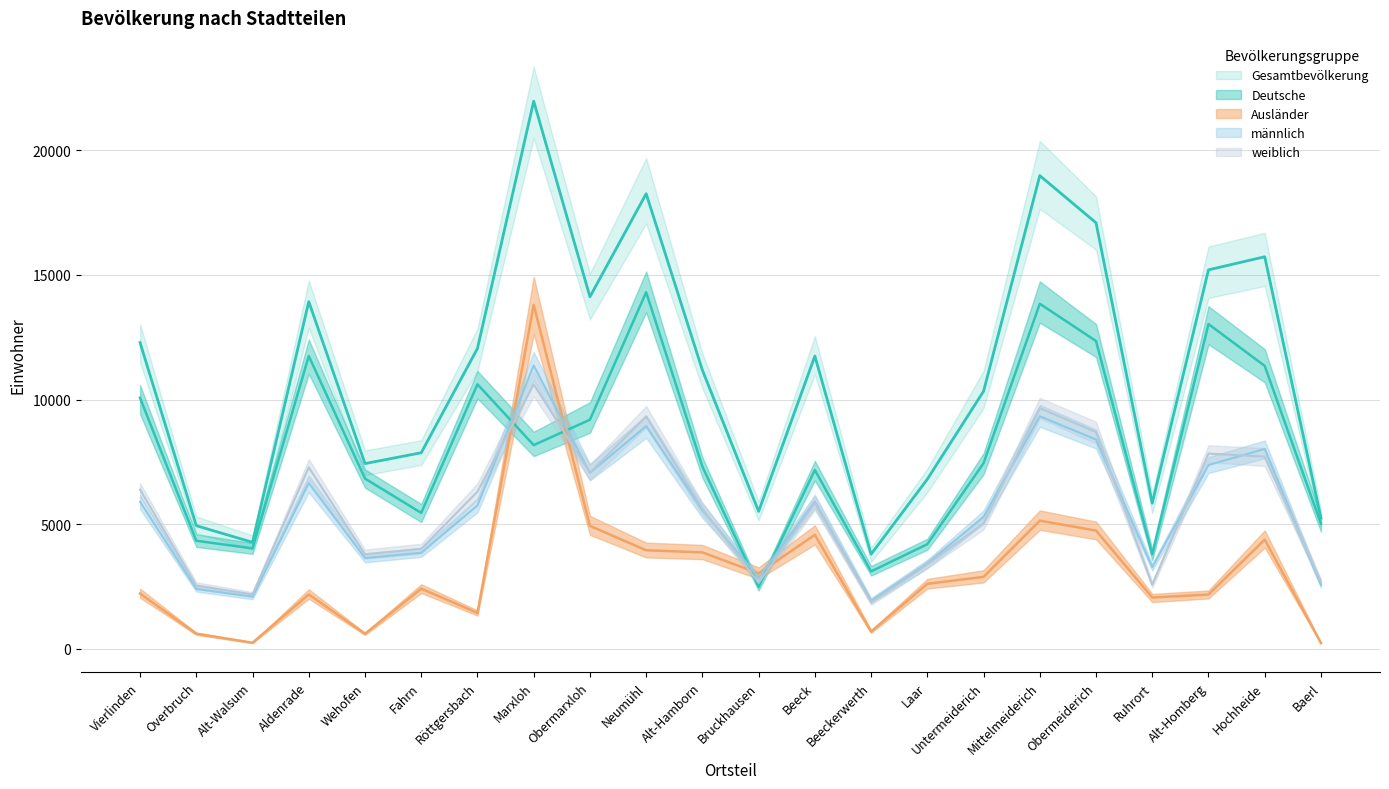

How many values in the weiblich series exceed 5847?

10